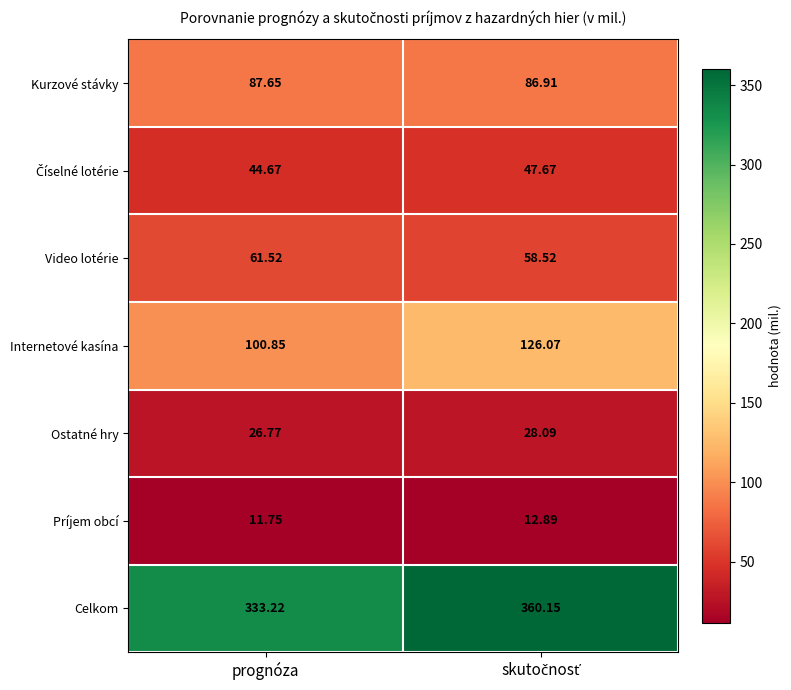

Which series has the largest range (max minus min)?

Celkom